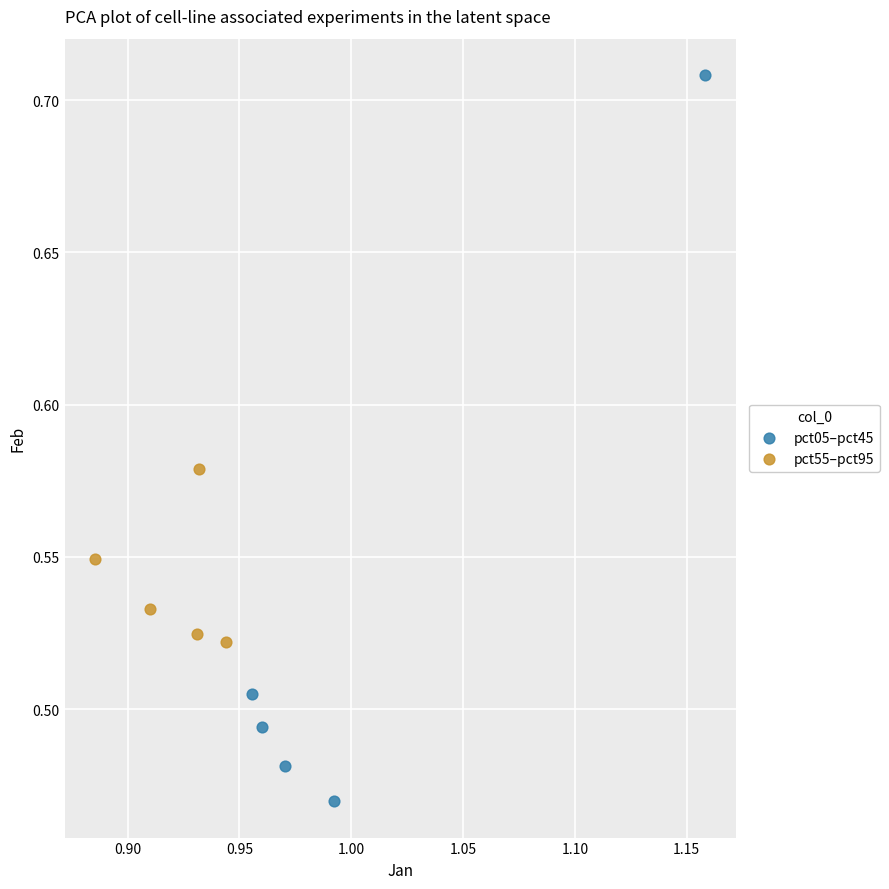

What are all the series names shown in the legend?

pct05–pct45, pct55–pct95